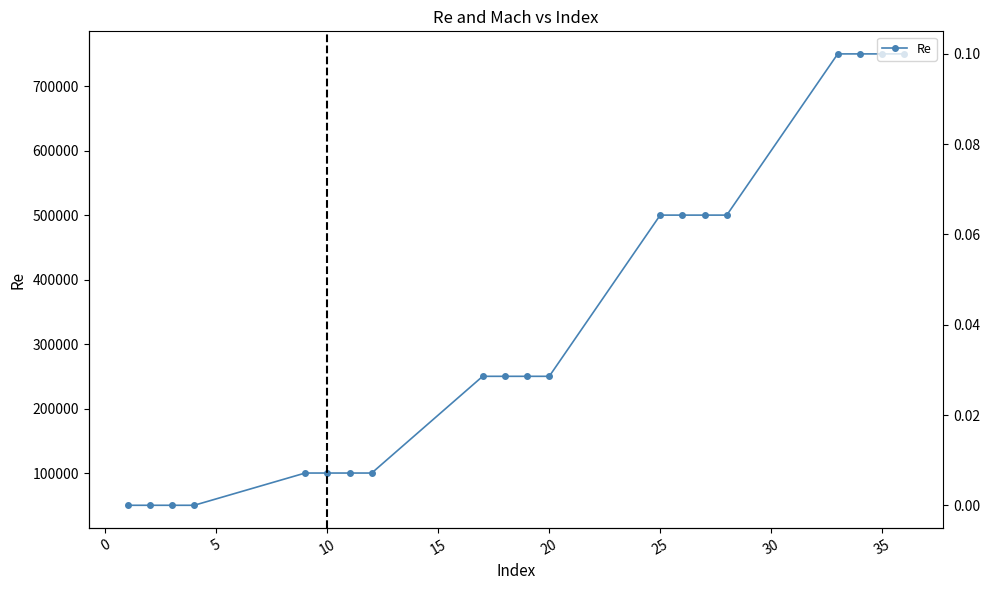

The Re series shows 158961.0 at 15. True or false?

False